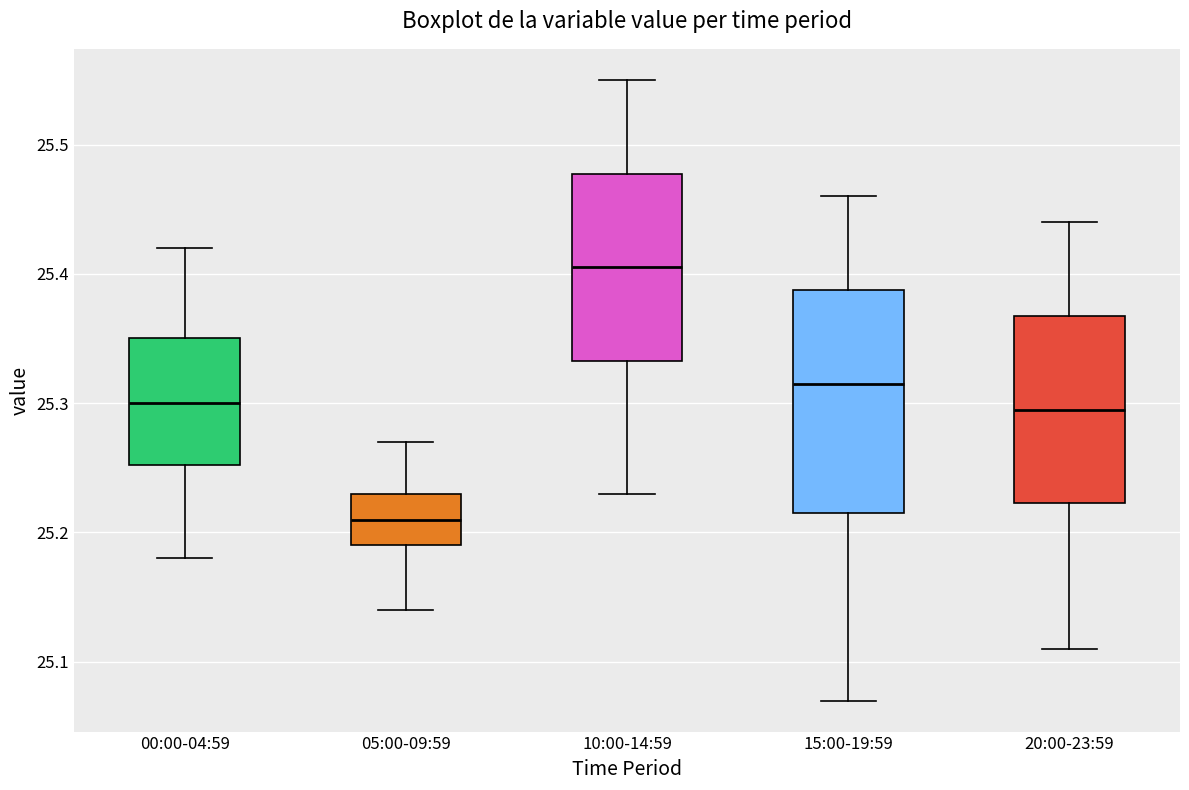

Where is the lower edge of the box for 05:00-09:59 on the y-axis? The values are not printed on the chart, so give them approximately, as read against the axis.

25.19